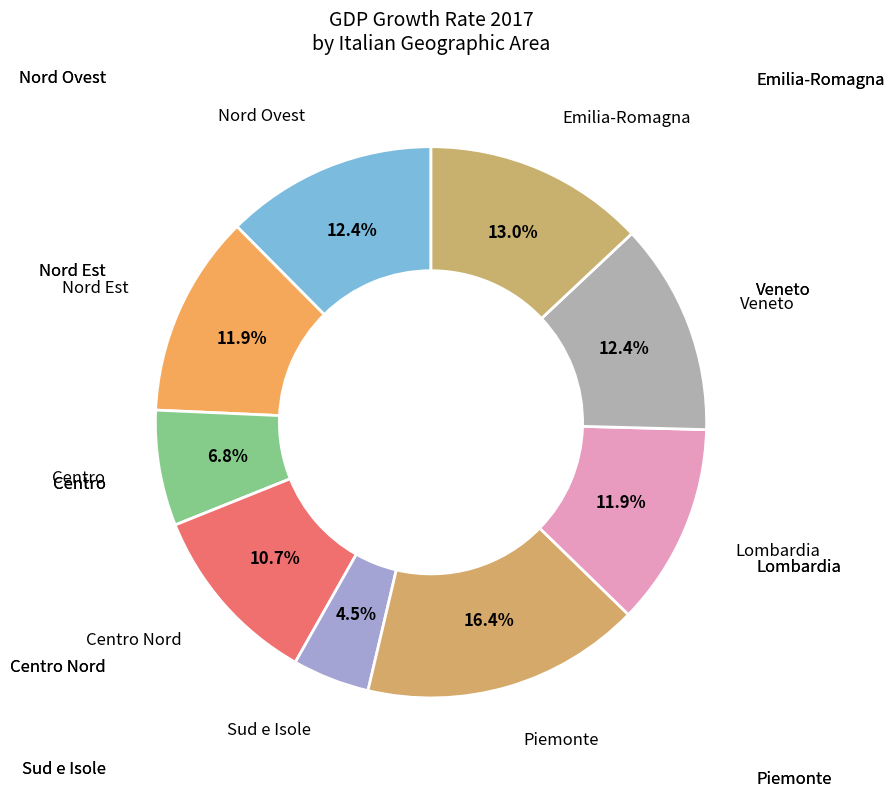

How many segments does this pie chart have?

9